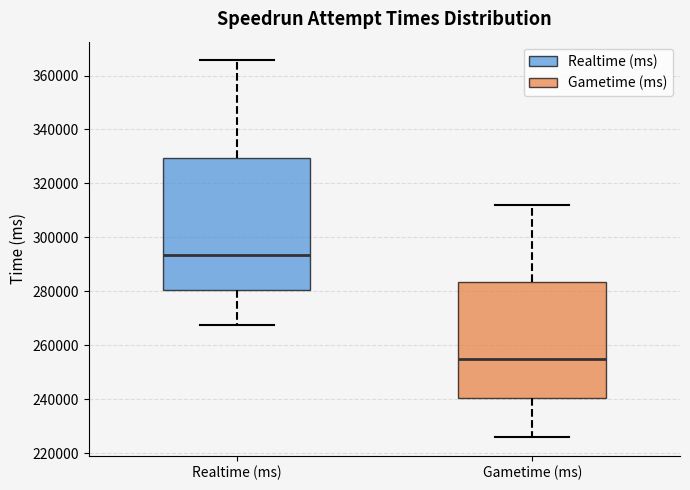

Where does the lower whisker of the box for Gametime (ms) end on the y-axis? The values are not printed on the chart, so give them approximately, as read against the axis.

226000